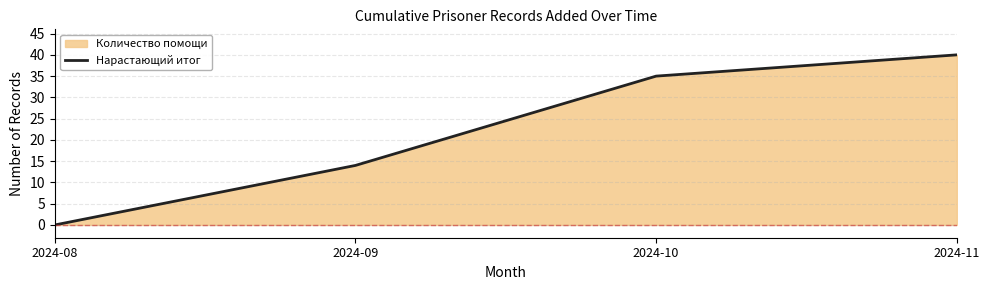

The chart shows a value of 61 at 2024-10. True or false?

False